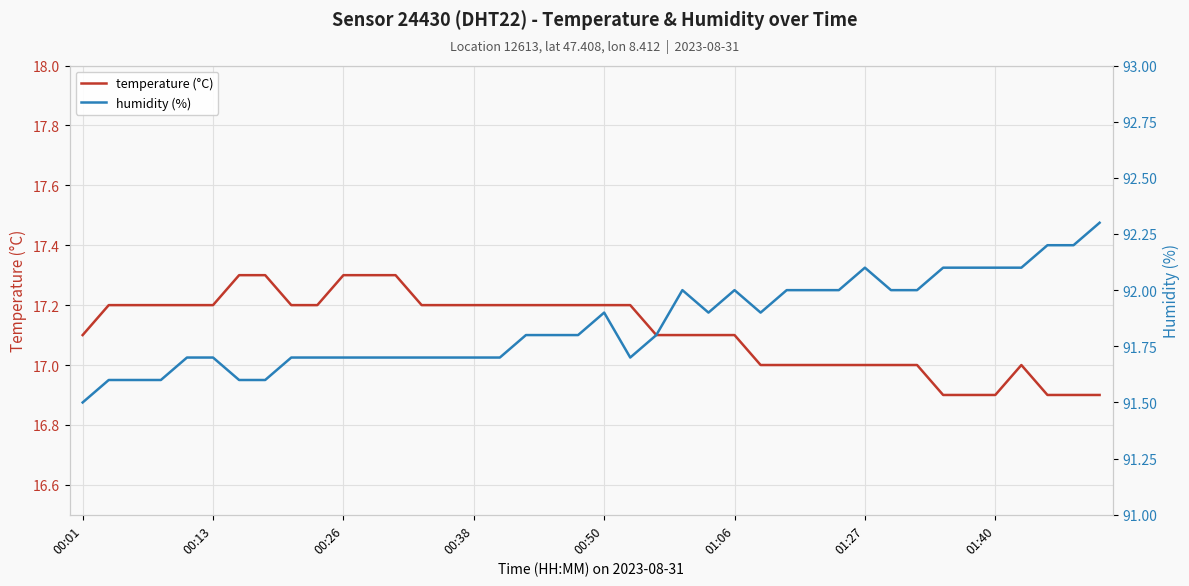

How many distinct data groups are displayed?

2